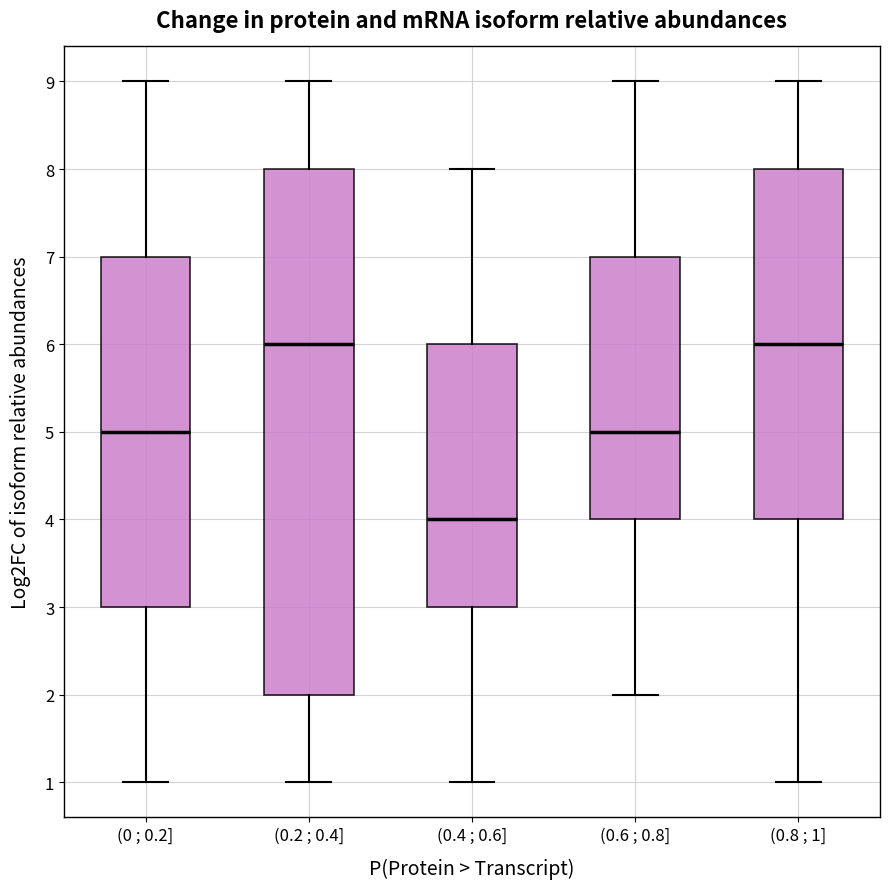

Where does the lower whisker of the box for (0.8 ; 1] end on the y-axis? The values are not printed on the chart, so give them approximately, as read against the axis.

1